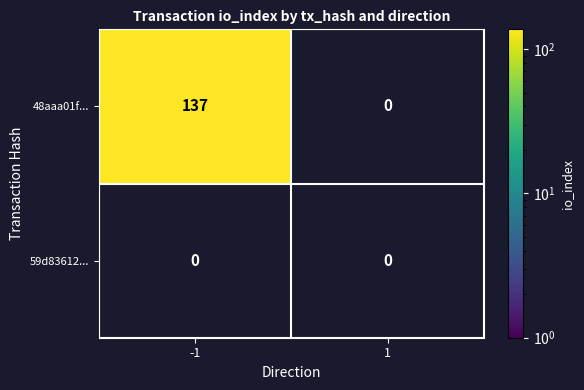

List the labels in order of 59d83612ac3131637055390a28b98db1ec1acc6 value, largest first.

-1, 1